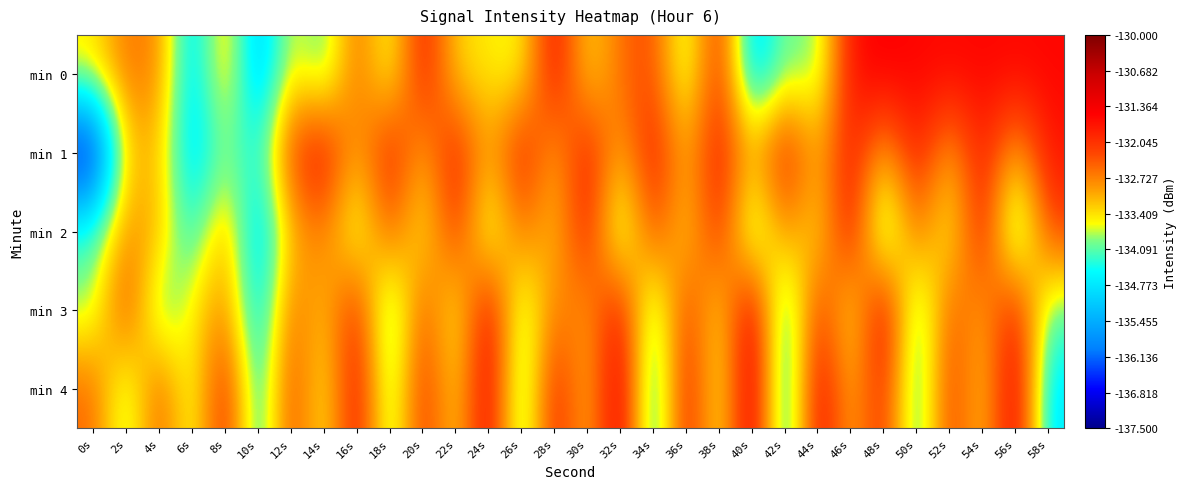

At how many categories does at least one series exceed -133?

28